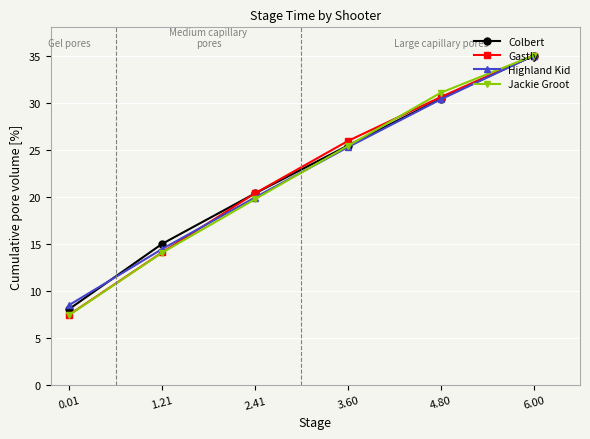

True or false: Gastly has more than 2 points higher than both neighbors.

False